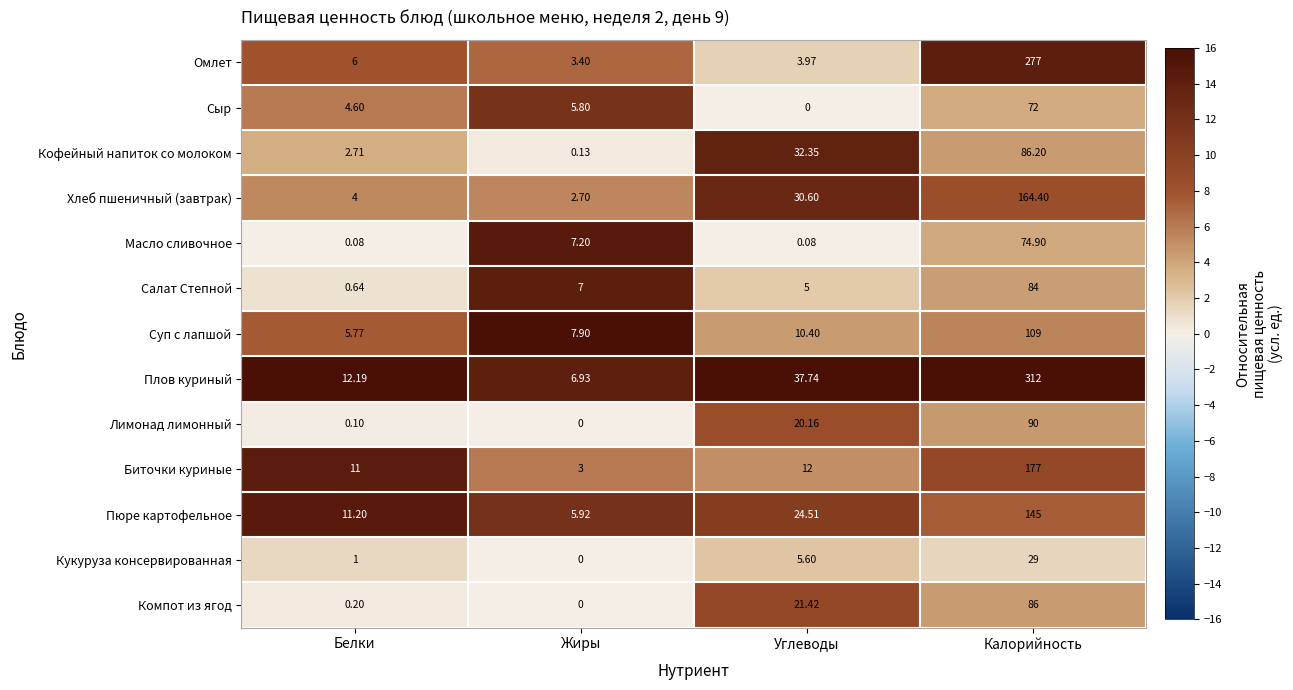

Which series has the largest total across all categories?

Плов куриный